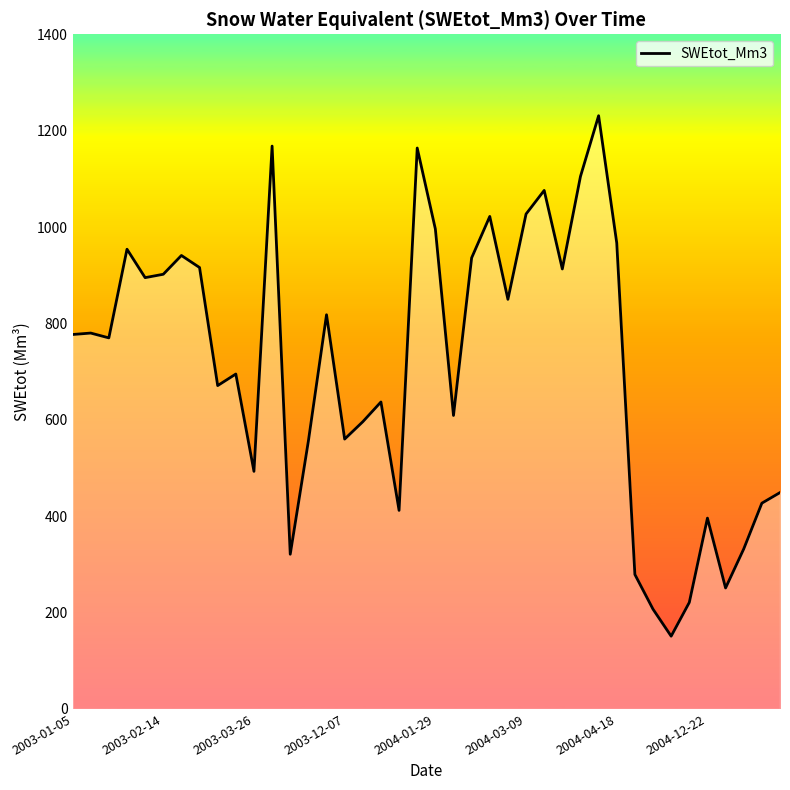

List the labels in order of value, largest first.

29, 11, 19, 28, 26, 25, 23, 20, 30, 2003-12-07, 2004-04-18, 22, 2004-12-22, 27, 2004-03-09, 2004-01-29, 24, 14, 2003-02-14, 2003-01-05, 2003-03-26, 9, 8, 17, 21, 16, 15, 13, 10, 39, 38, 18, 35, 37, 12, 31, 36, 34, 32, 33